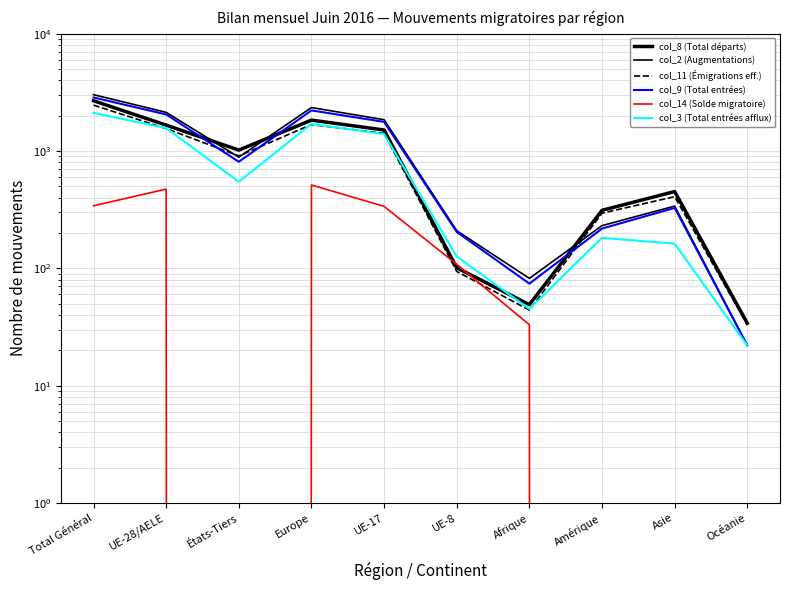

What is the total value across all series at Asie?

1575